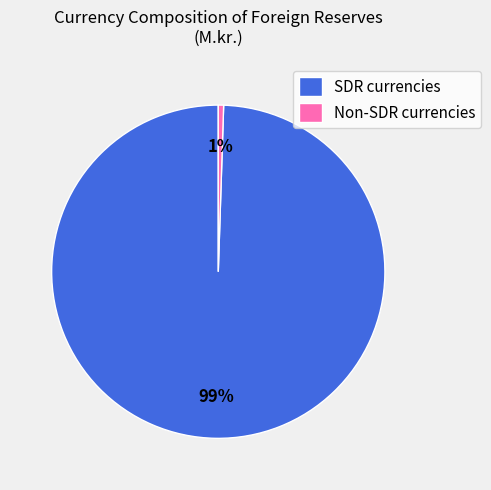

Is the sum of Non-SDR currencies and SDR currencies greater than half?

Yes